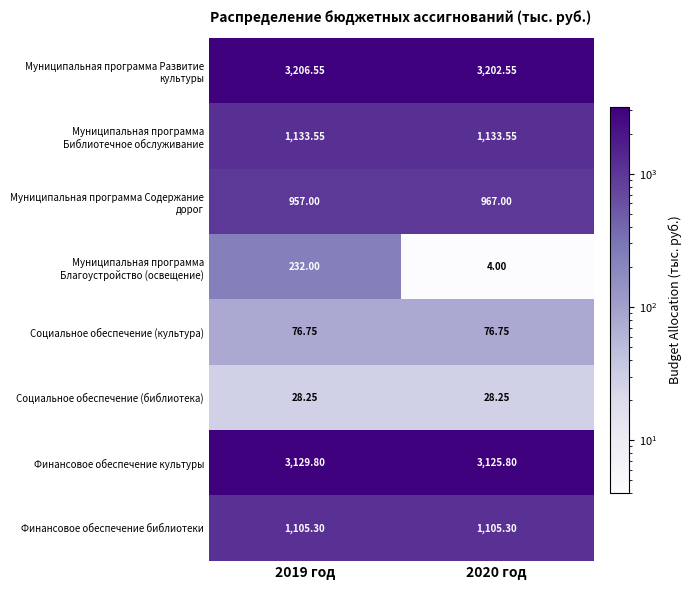

Which has a higher value, 2019 год or 2020 год?

2019 год